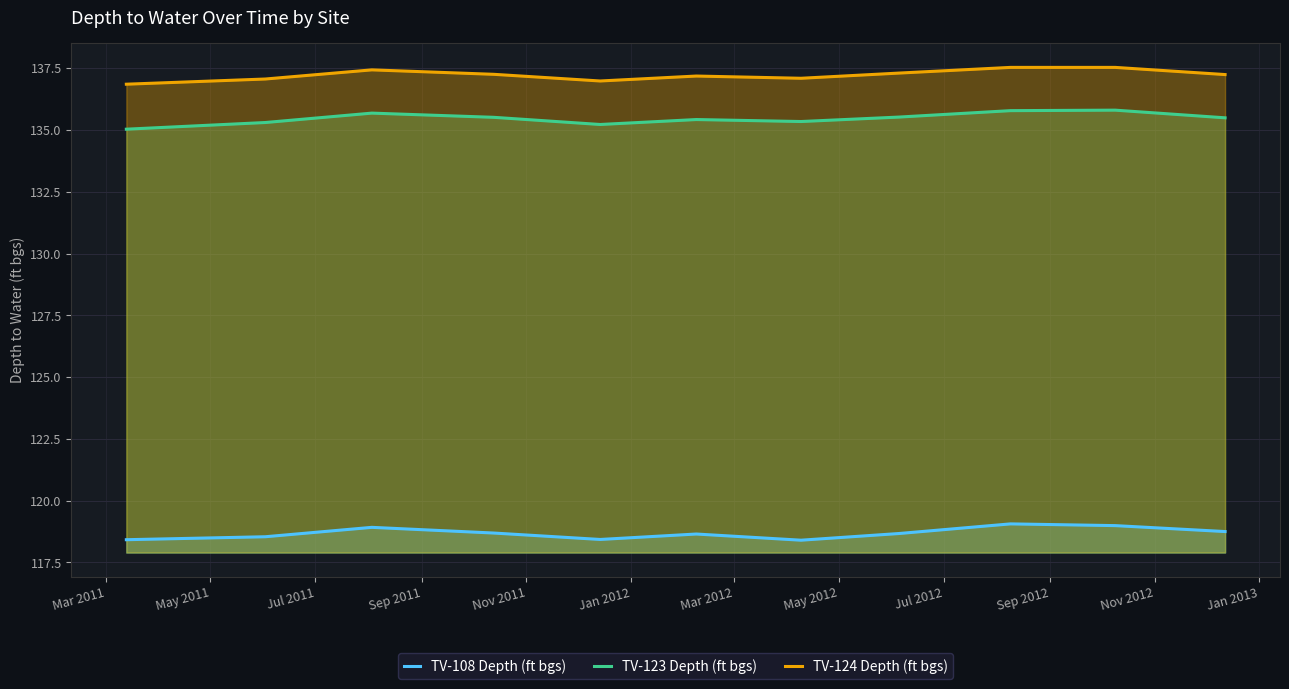

What is the difference between the maximum and minimum values in the TV-124 Depth (ft bgs) series?

0.7